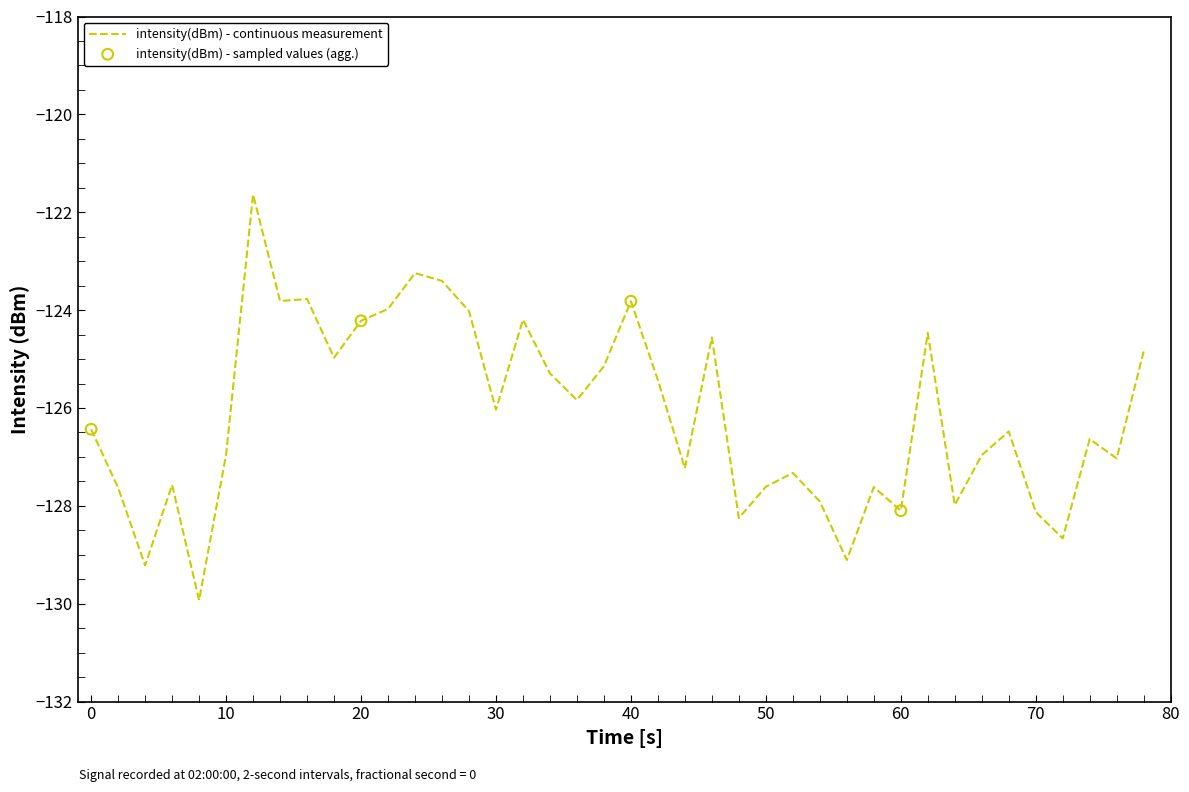

What is the maximum value shown in the chart?

-121.6